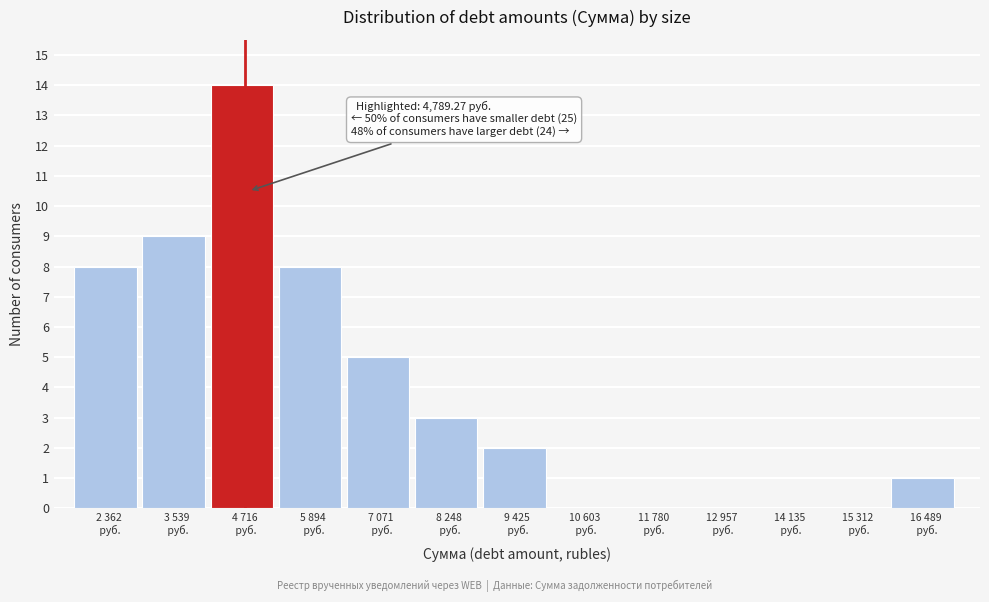

What is the greatest value displayed?

14